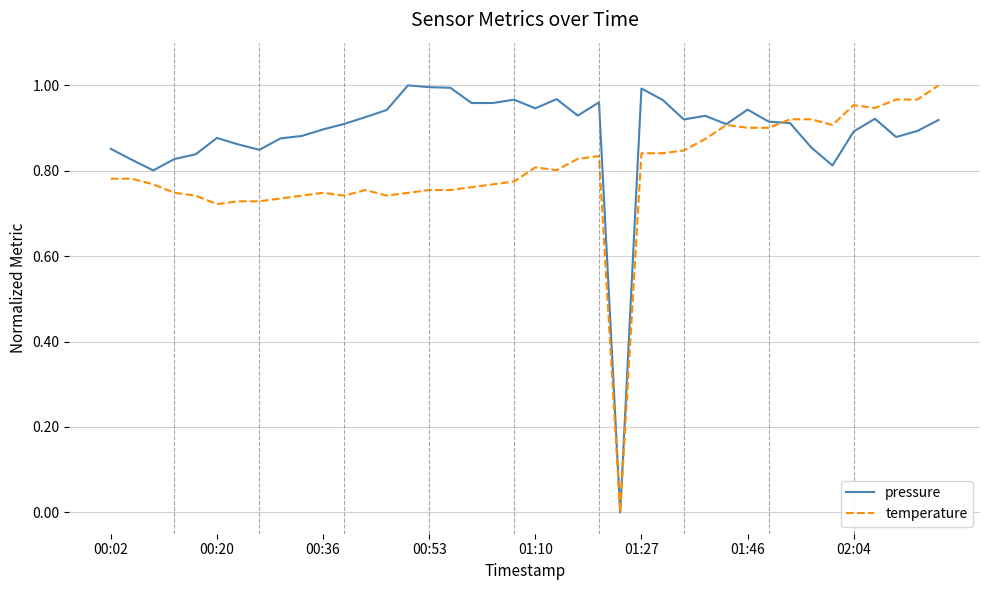

List the series in order of their overall mean, lowest first.

temperature, pressure